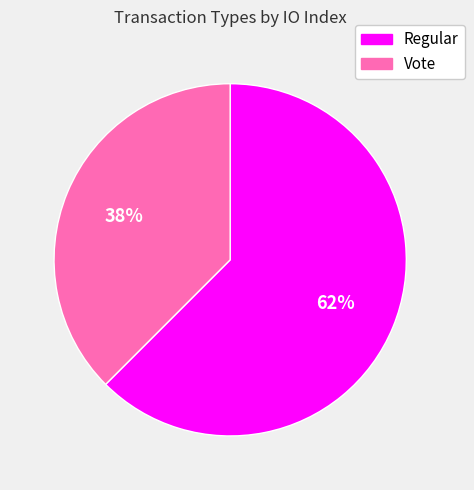

What percentage is the Regular slice, to the nearest percent?

62%